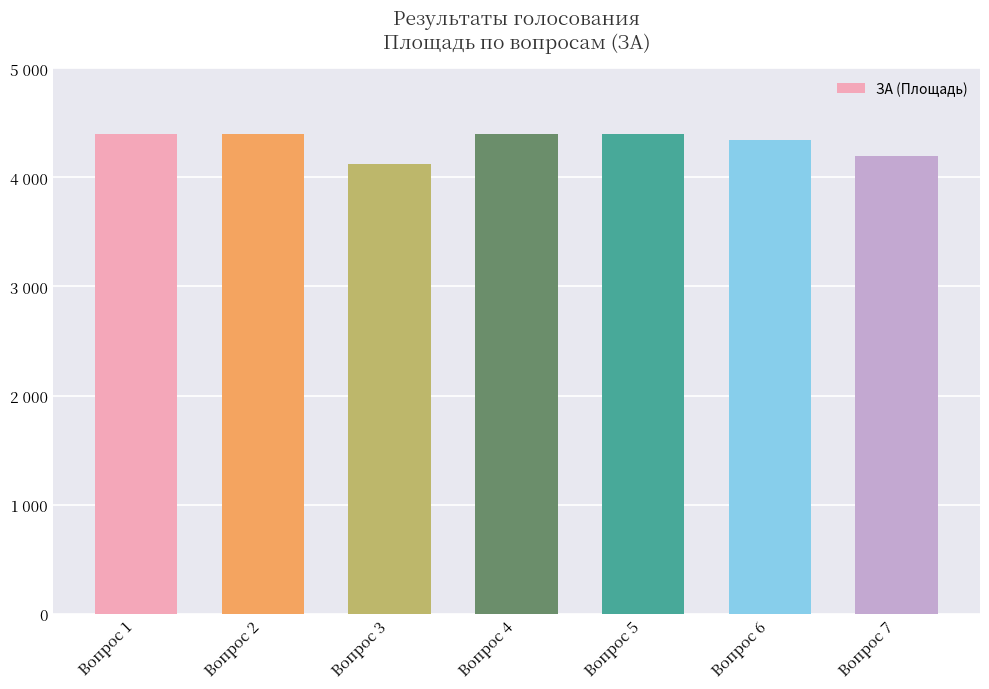

Does the chart contain any negative values?

No